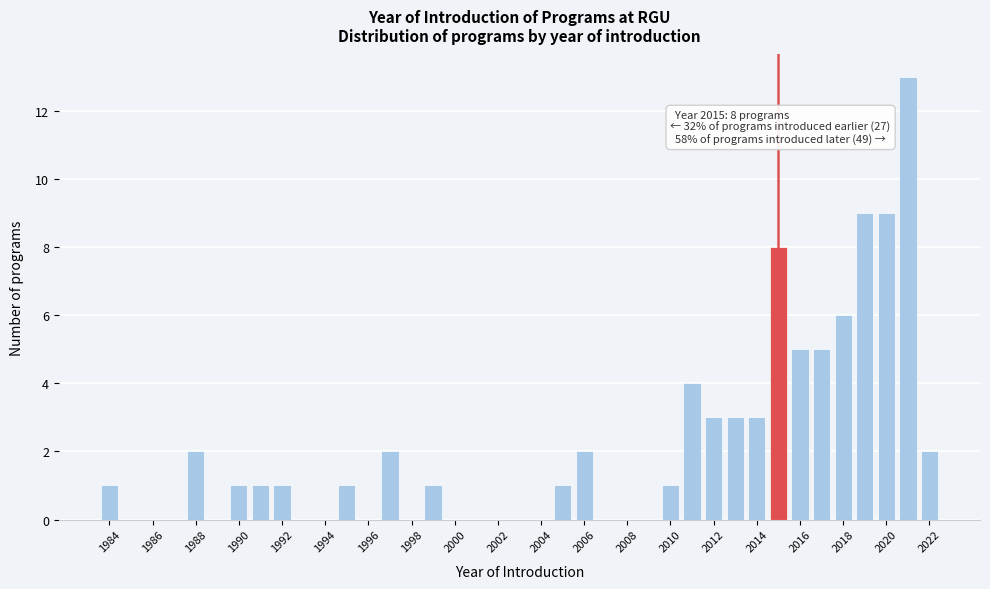

Which range on the x-axis has the tallest bar?

2020.5 to 2021.5